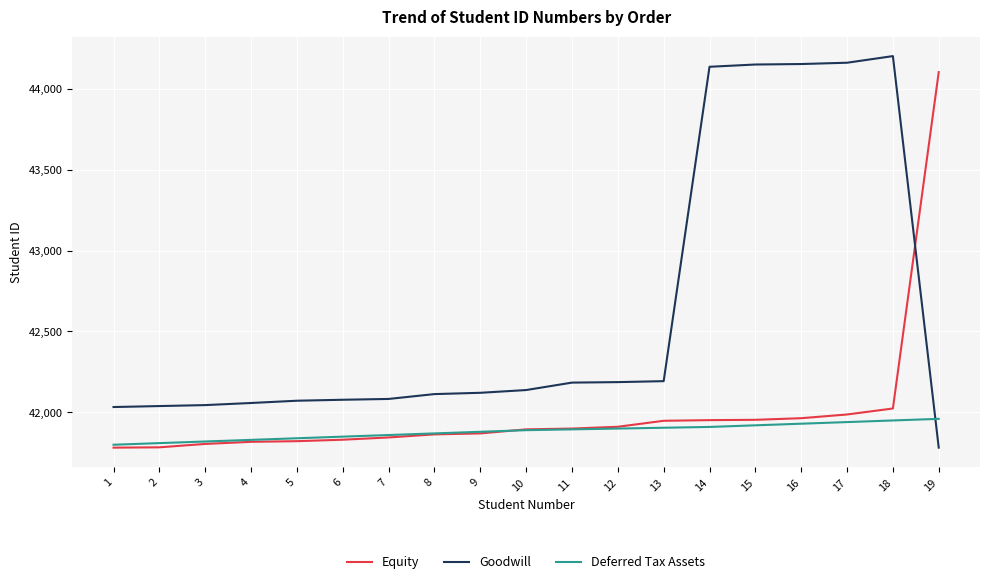

What is the difference between the maximum and minimum values in the Deferred Tax Assets series?

160